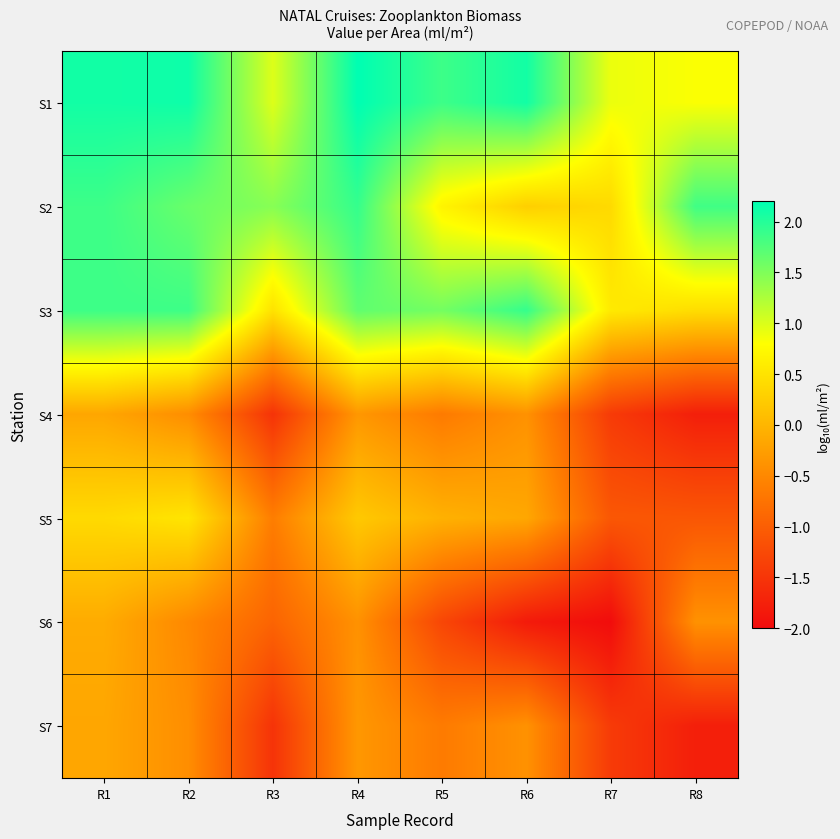

Which category has the lowest value across all series?

R7